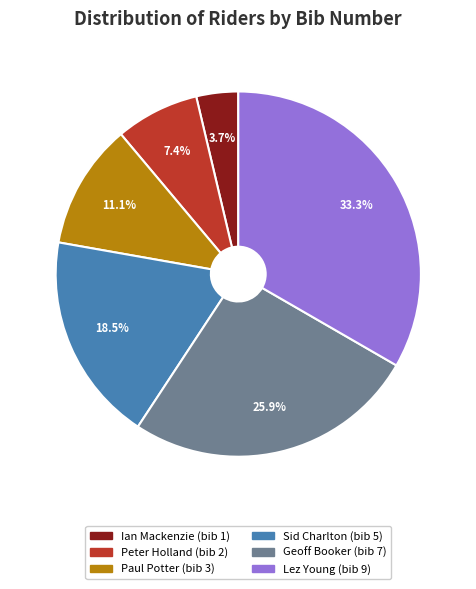

Does any single category account for the majority?

No